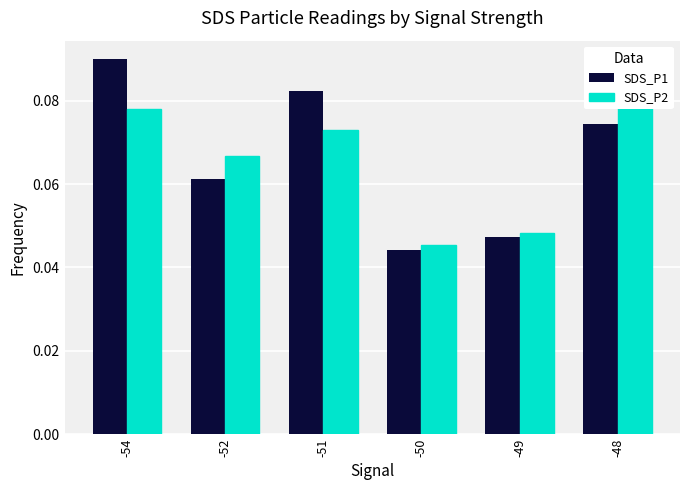

What are all the series names shown in the legend?

SDS_P1, SDS_P2